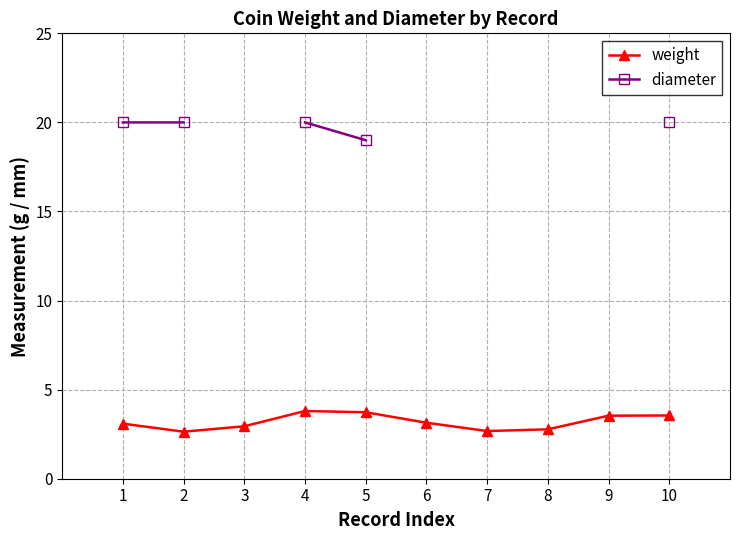

How many values in diameter are above zero?

5